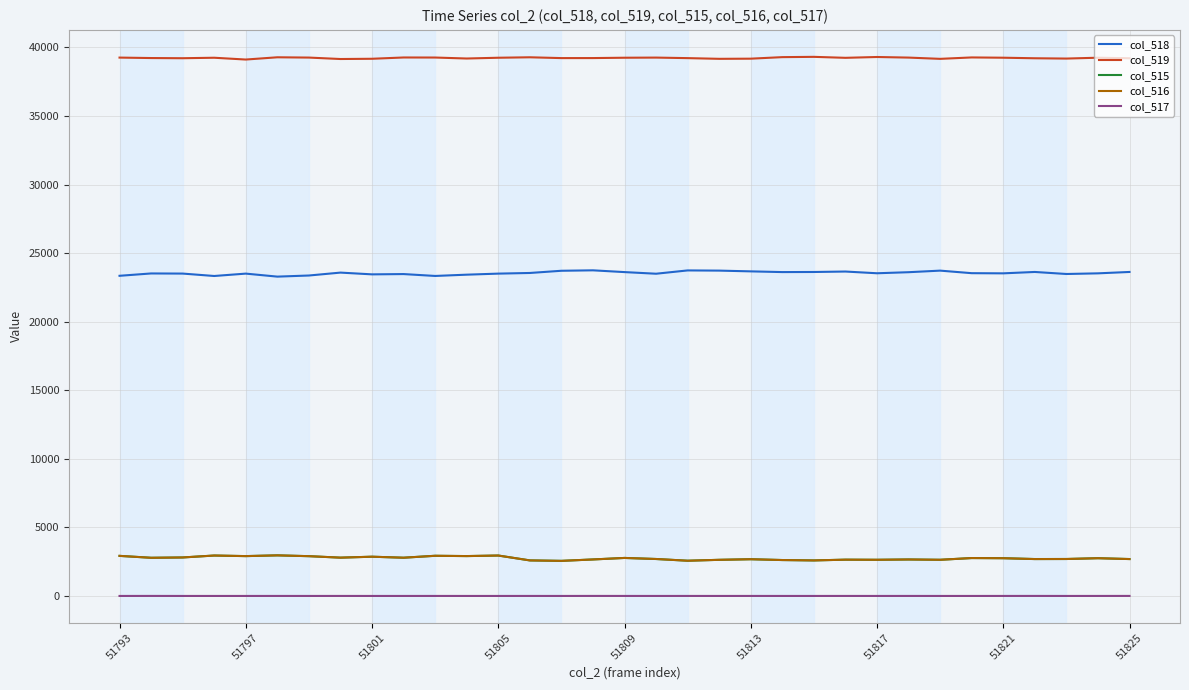

Which series has the largest total across all categories?

col_519